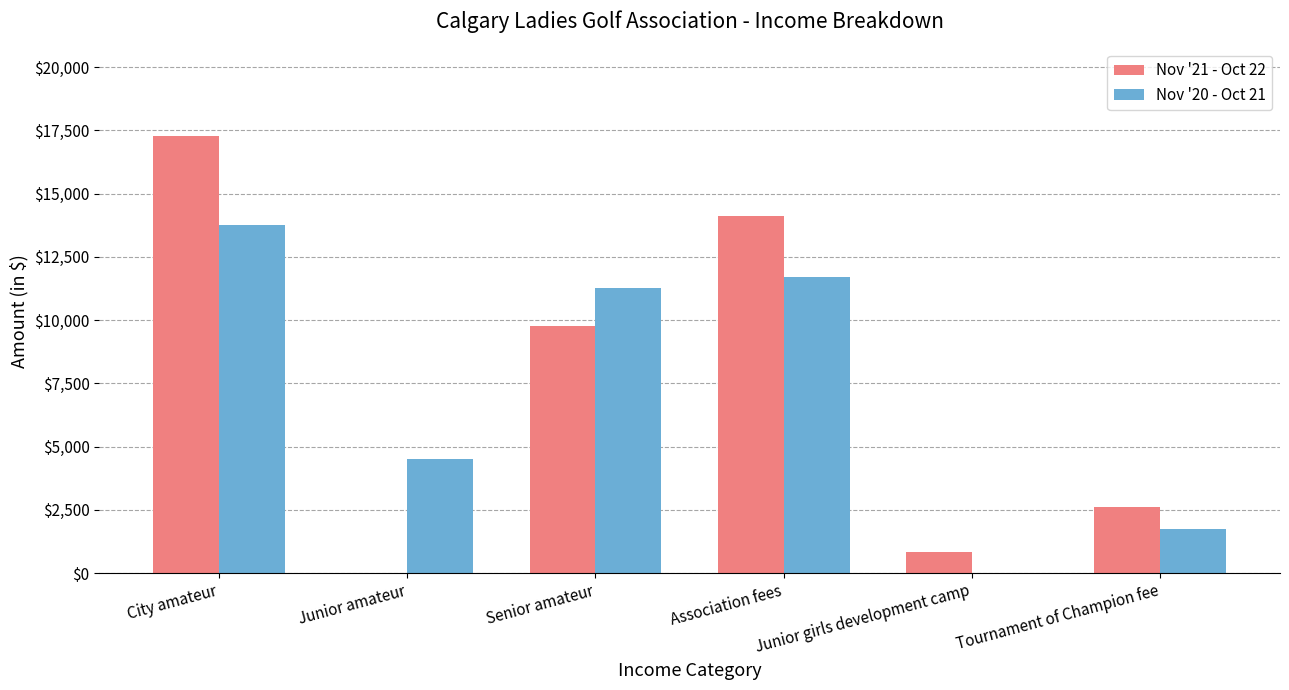

At which category is the sum across all series the highest?

City amateur